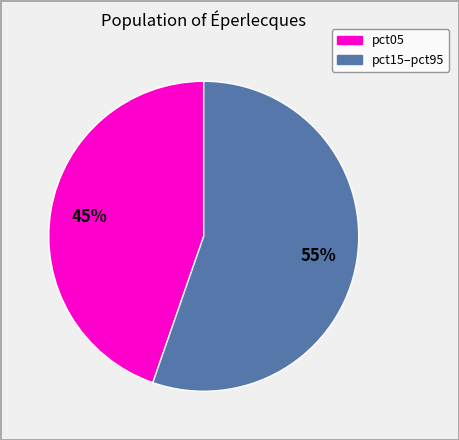

To the nearest percent, what is the average slice percentage?

50%